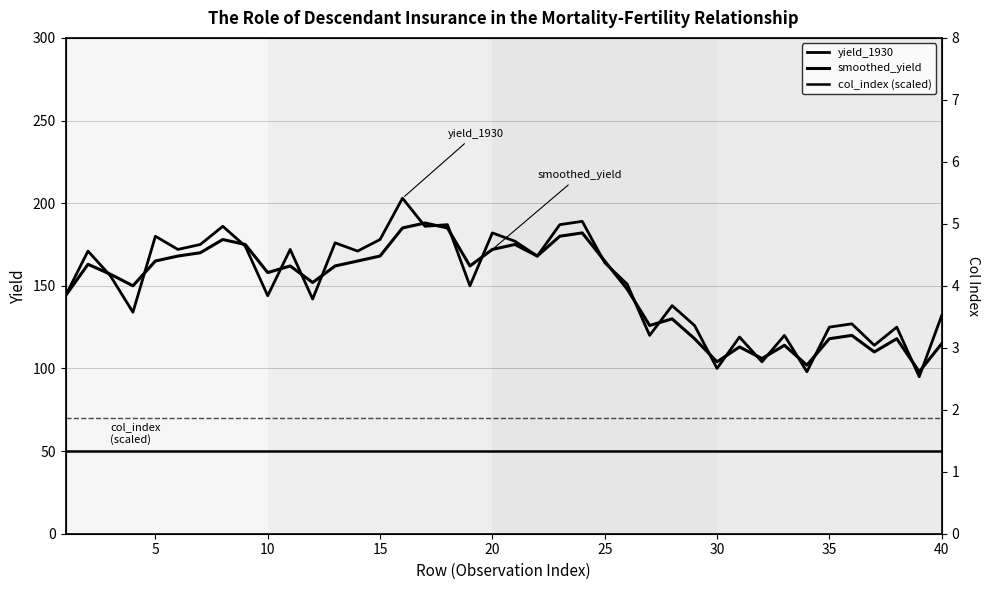

At how many categories does at least one series exceed 34?

40